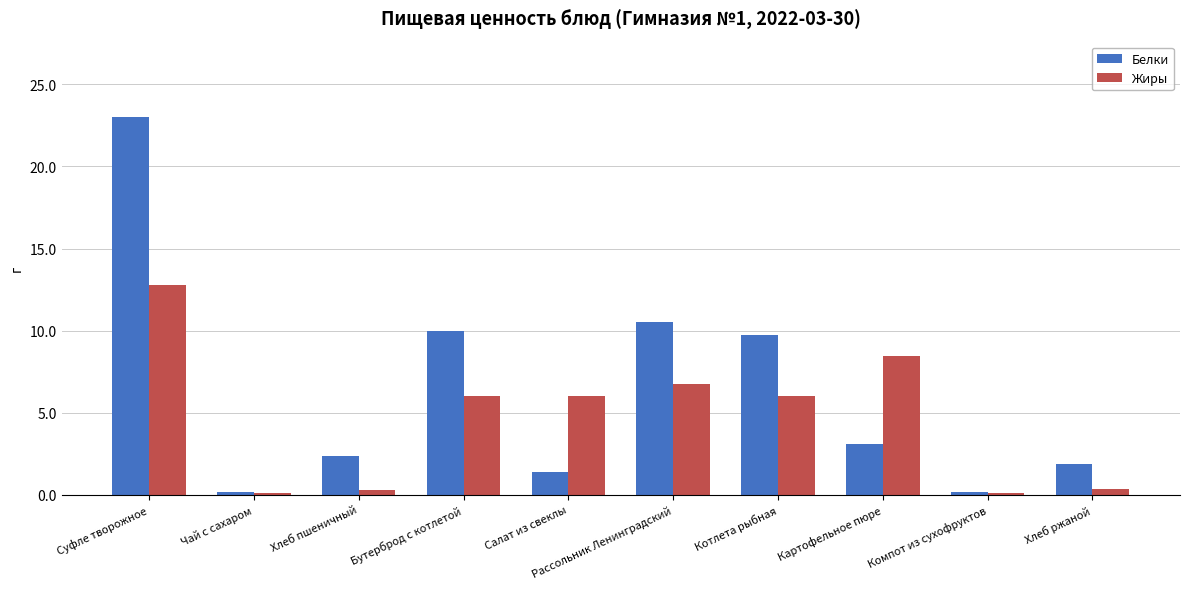

How many data points does each series have?

10